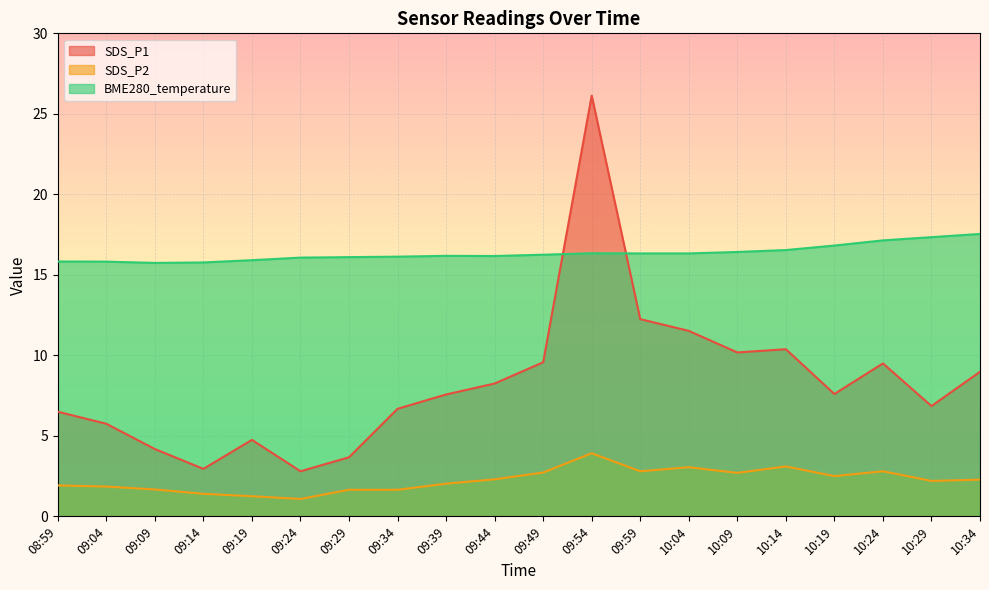

What is the sum of the SDS_P1 values at 10:19 and 09:59?

19.9